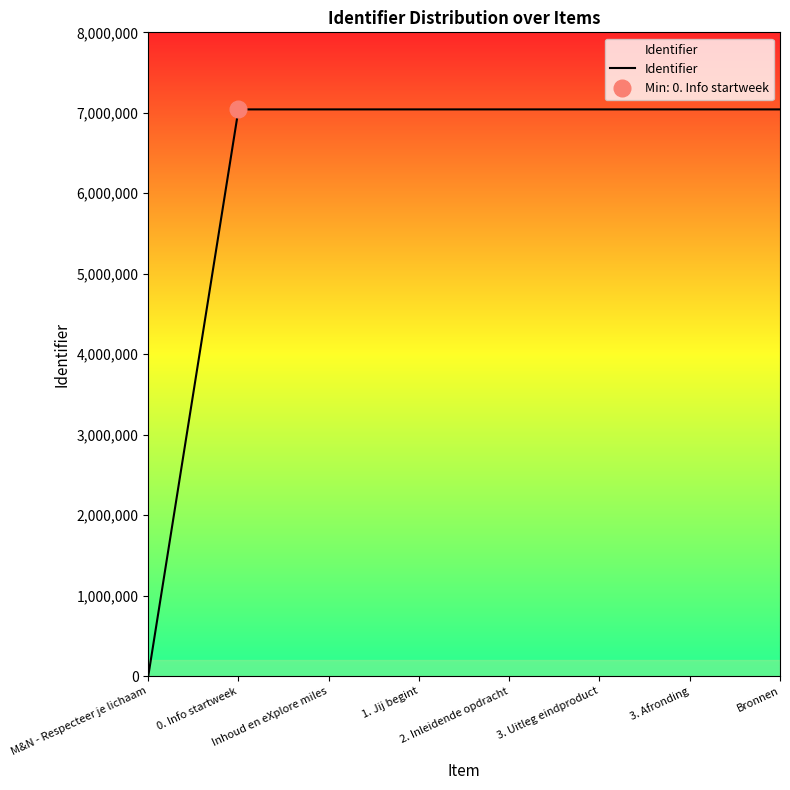

How many distinct data groups are displayed?

1